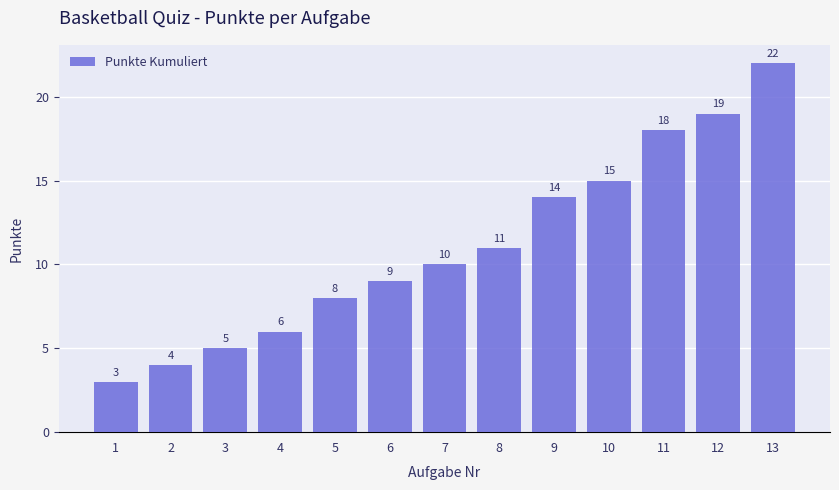

Reading left to right, what are all the values shown in this chart?

1=3	2=4	3=5	4=6	5=8	6=9	7=10	8=11	9=14	10=15	11=18	12=19	13=22